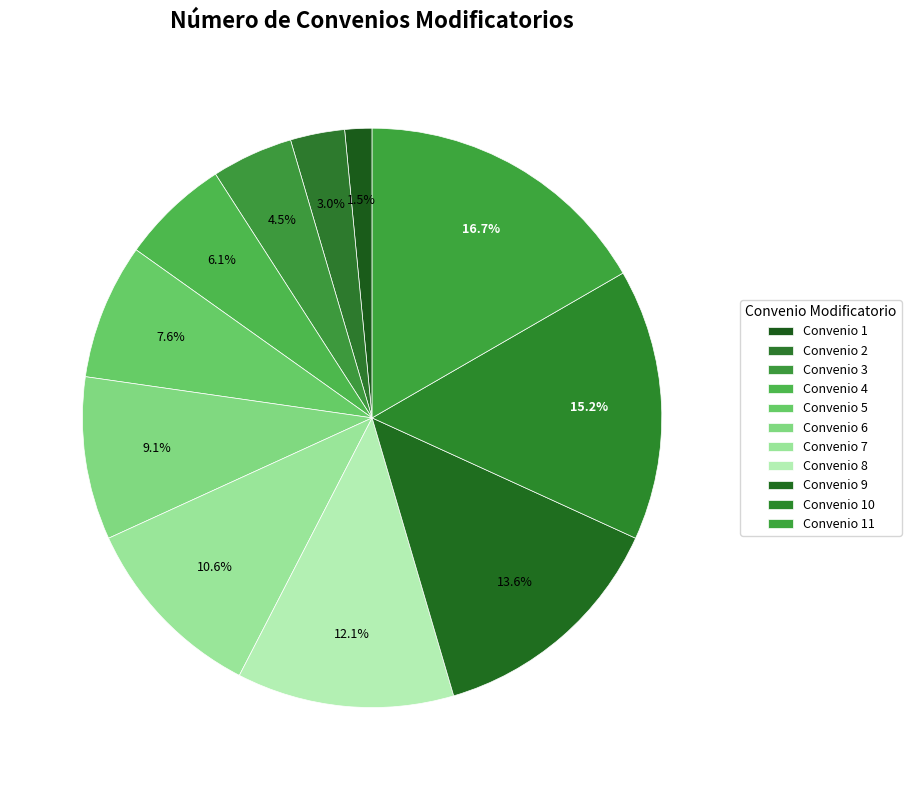

The Convenio 3 slice represents 5% of the pie. True or false?

True